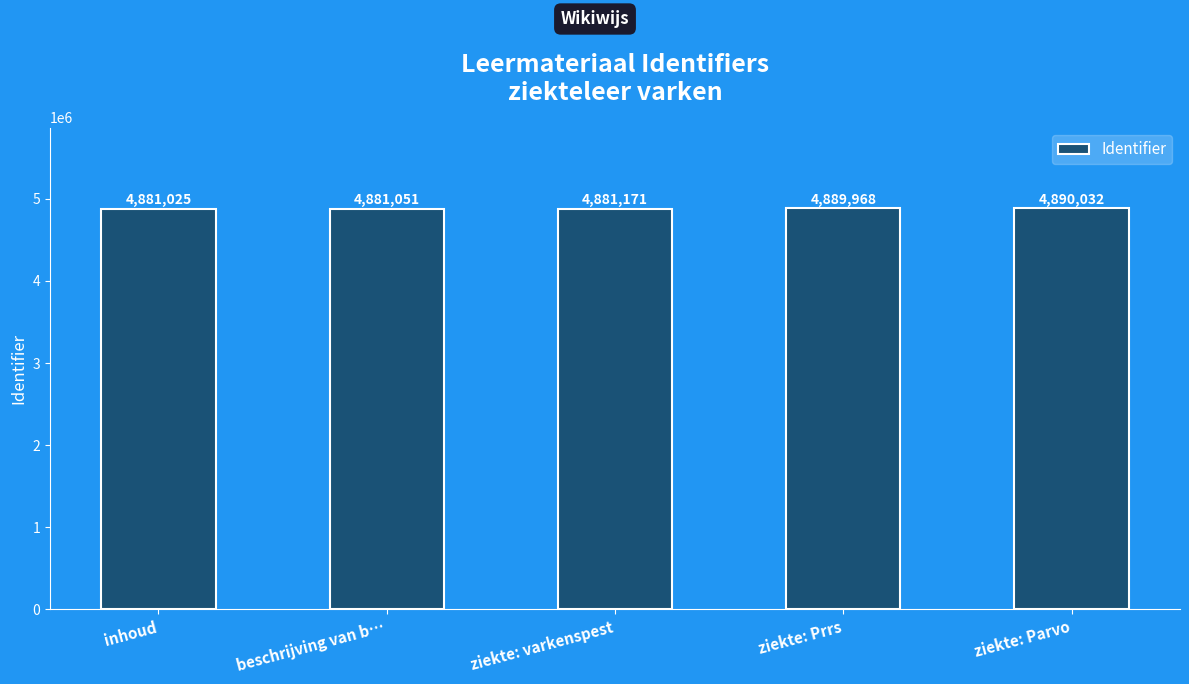

Rank the categories by value from lowest to highest.

inhoud, beschrijving van b…, ziekte: varkenspest, ziekte: Prrs, ziekte: Parvo